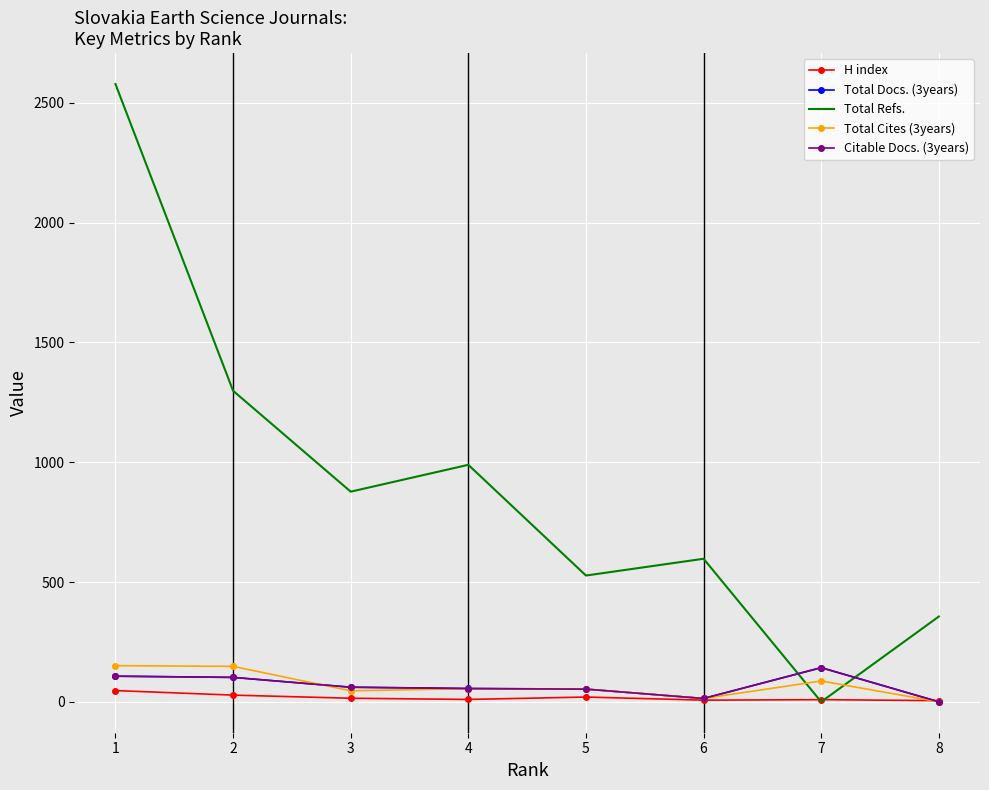

Which series has the largest total across all categories?

Total Refs.